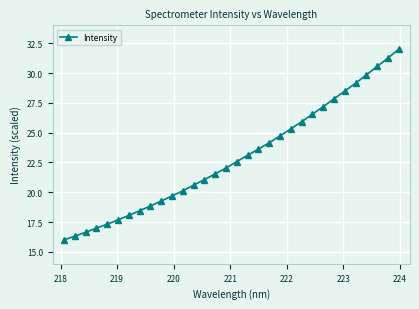

What is the value of the 23rd point from the left?

25.9